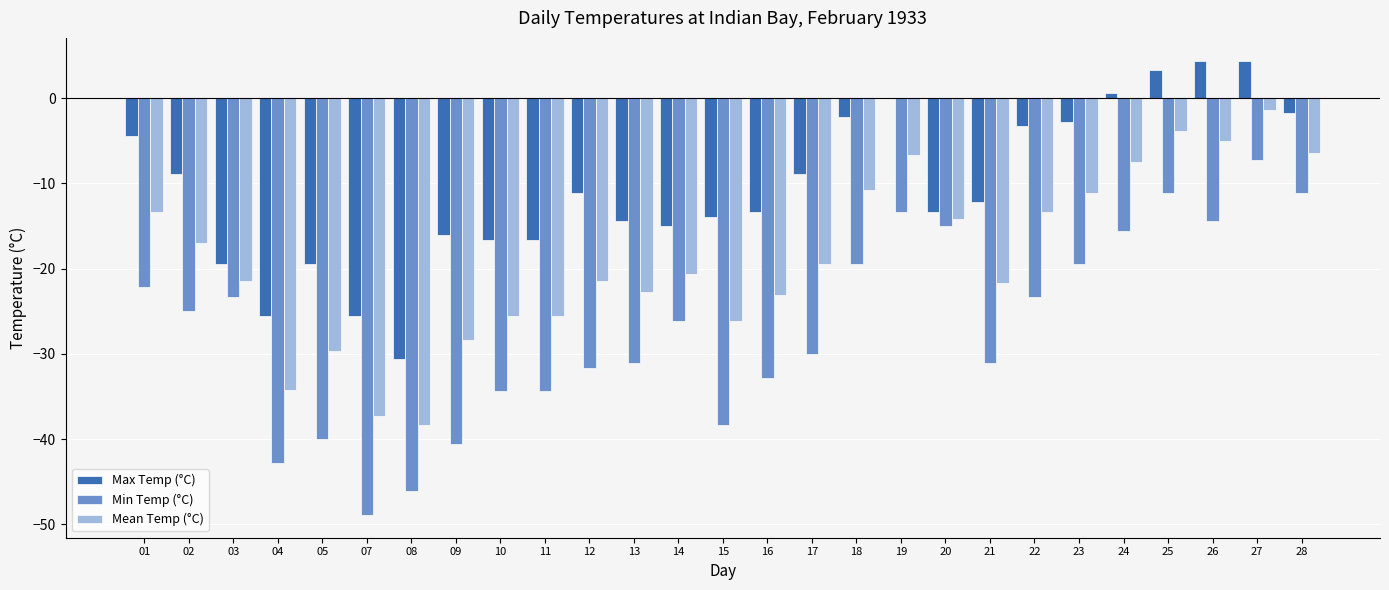

True or false: Min Temp (°C) has a value of -25.0 at 02.

True